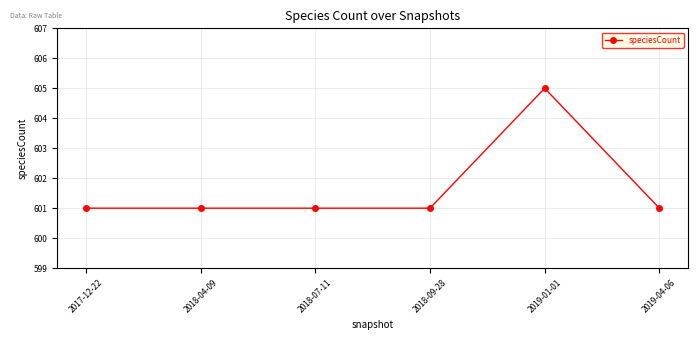

Which has a higher value, 2019-01-01 or 2017-12-22?

2019-01-01